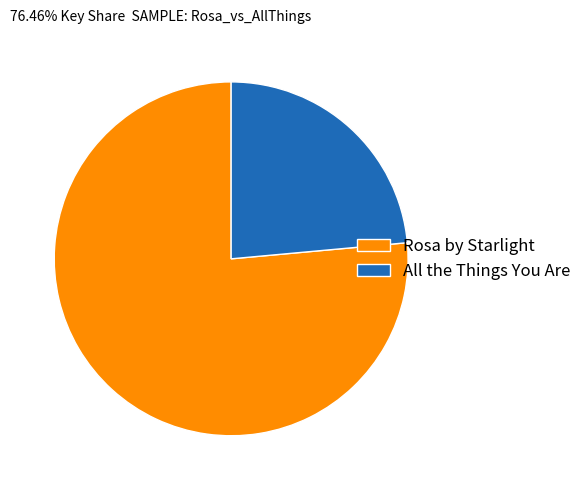

Rank the categories by value from highest to lowest.

Rosa by Starlight, All the Things You Are